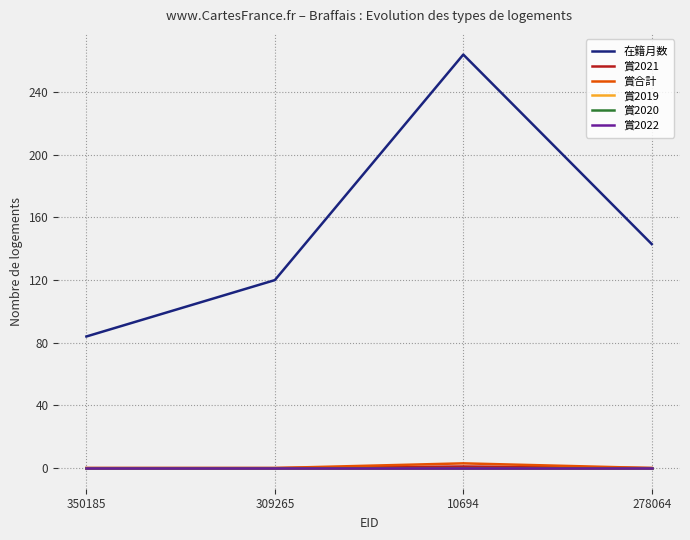

Reading right to left, extract all data points from this chart.

在籍月数: 143	264	120	84
賞2021: 0	1	0	0
賞合計: 0	3	0	0
賞2019: 0	0	0	0
賞2020: 0	0	0	0
賞2022: 0	0	0	0